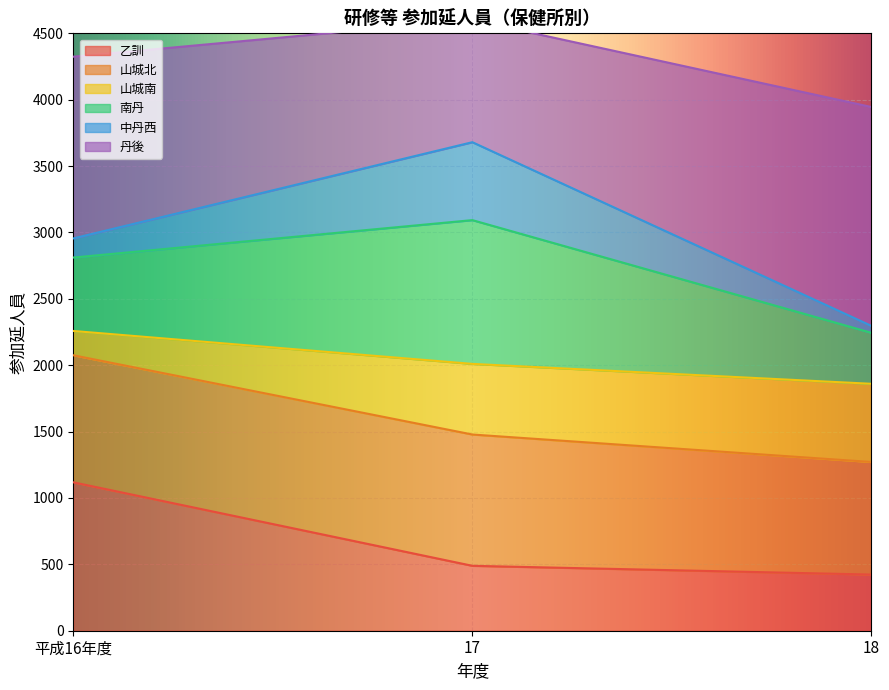

Which series has the widest spread of values?

丹後